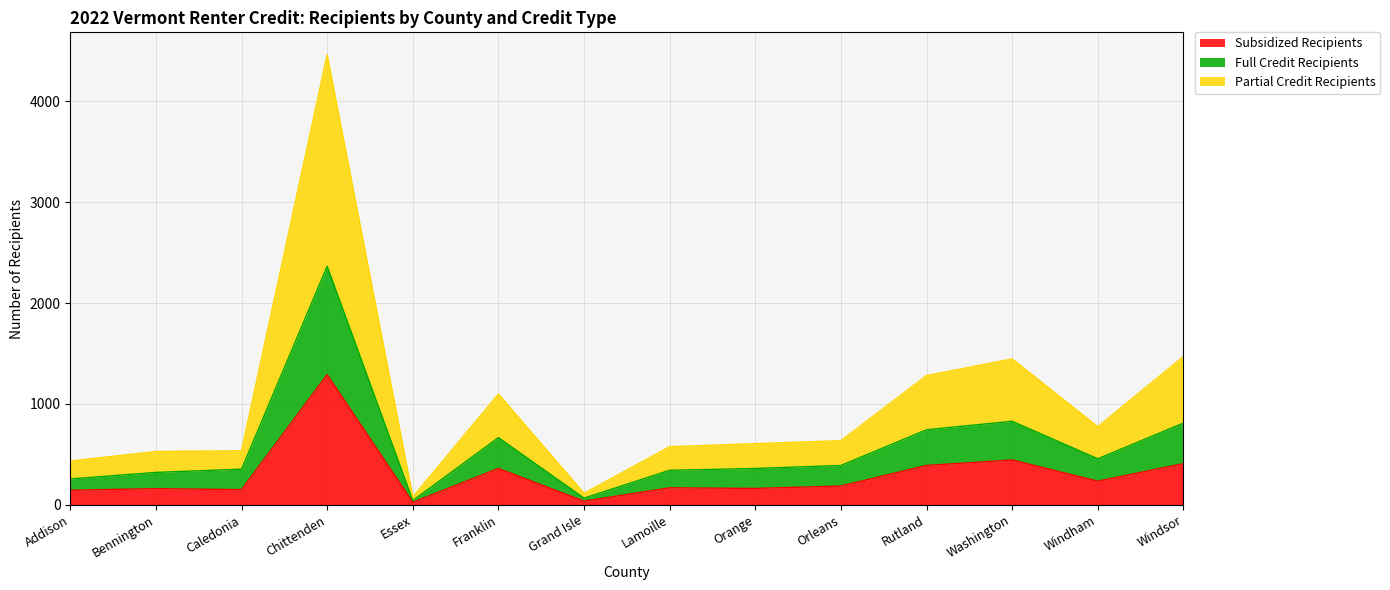

Which series has the largest total across all categories?

Partial Credit Recipients